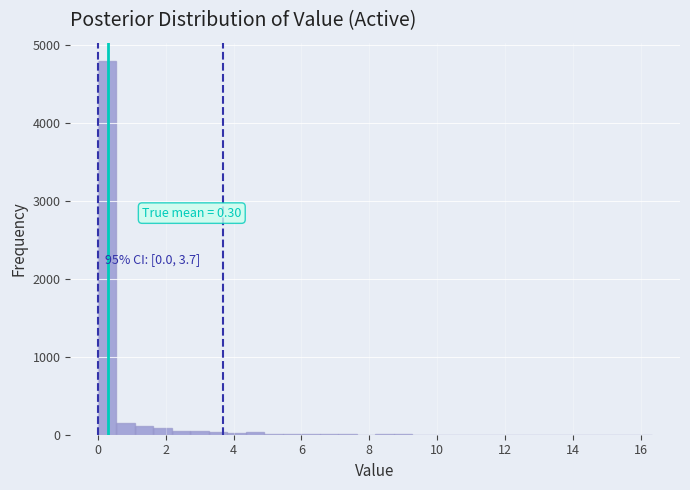

Around what value on the x-axis is the tallest bar? Give the approximate position of its centre, as read against the axis.

0.2